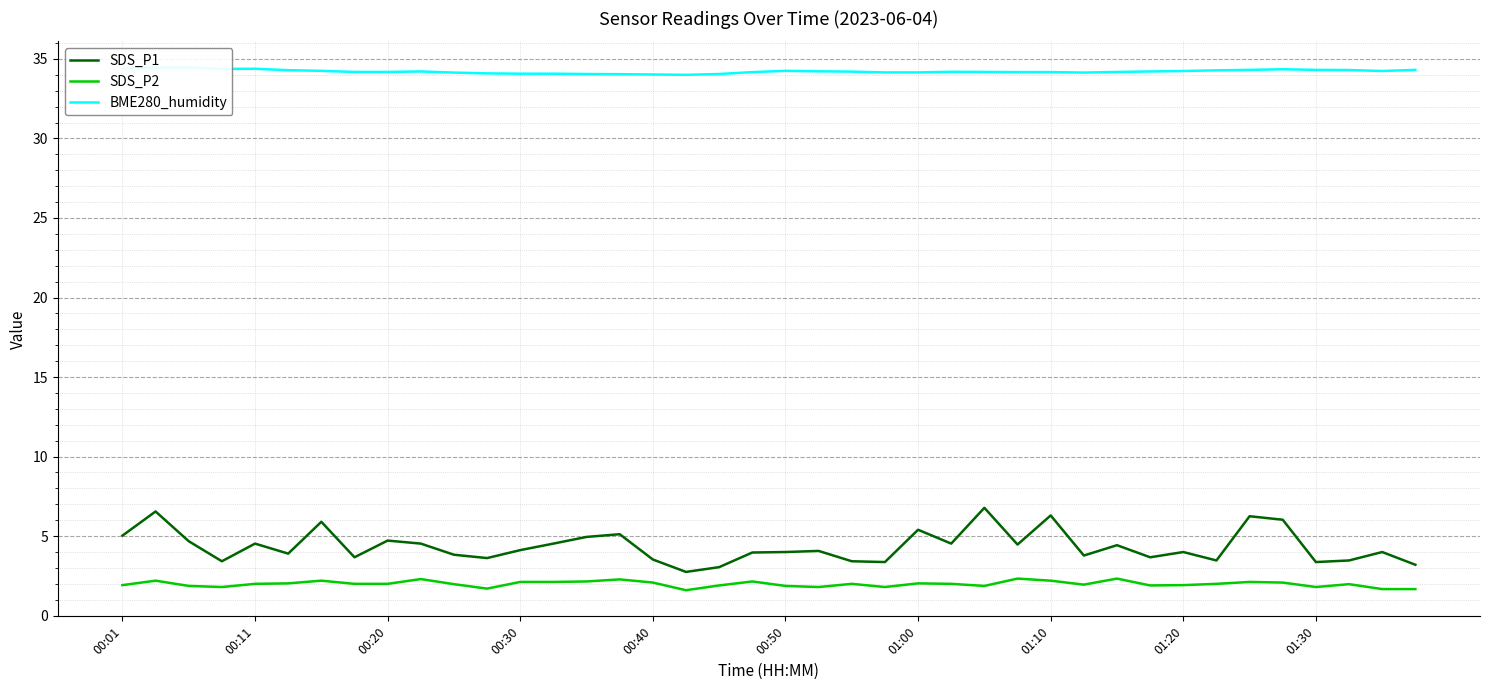

True or false: SDS_P1 and BME280_humidity cross at least once.

False